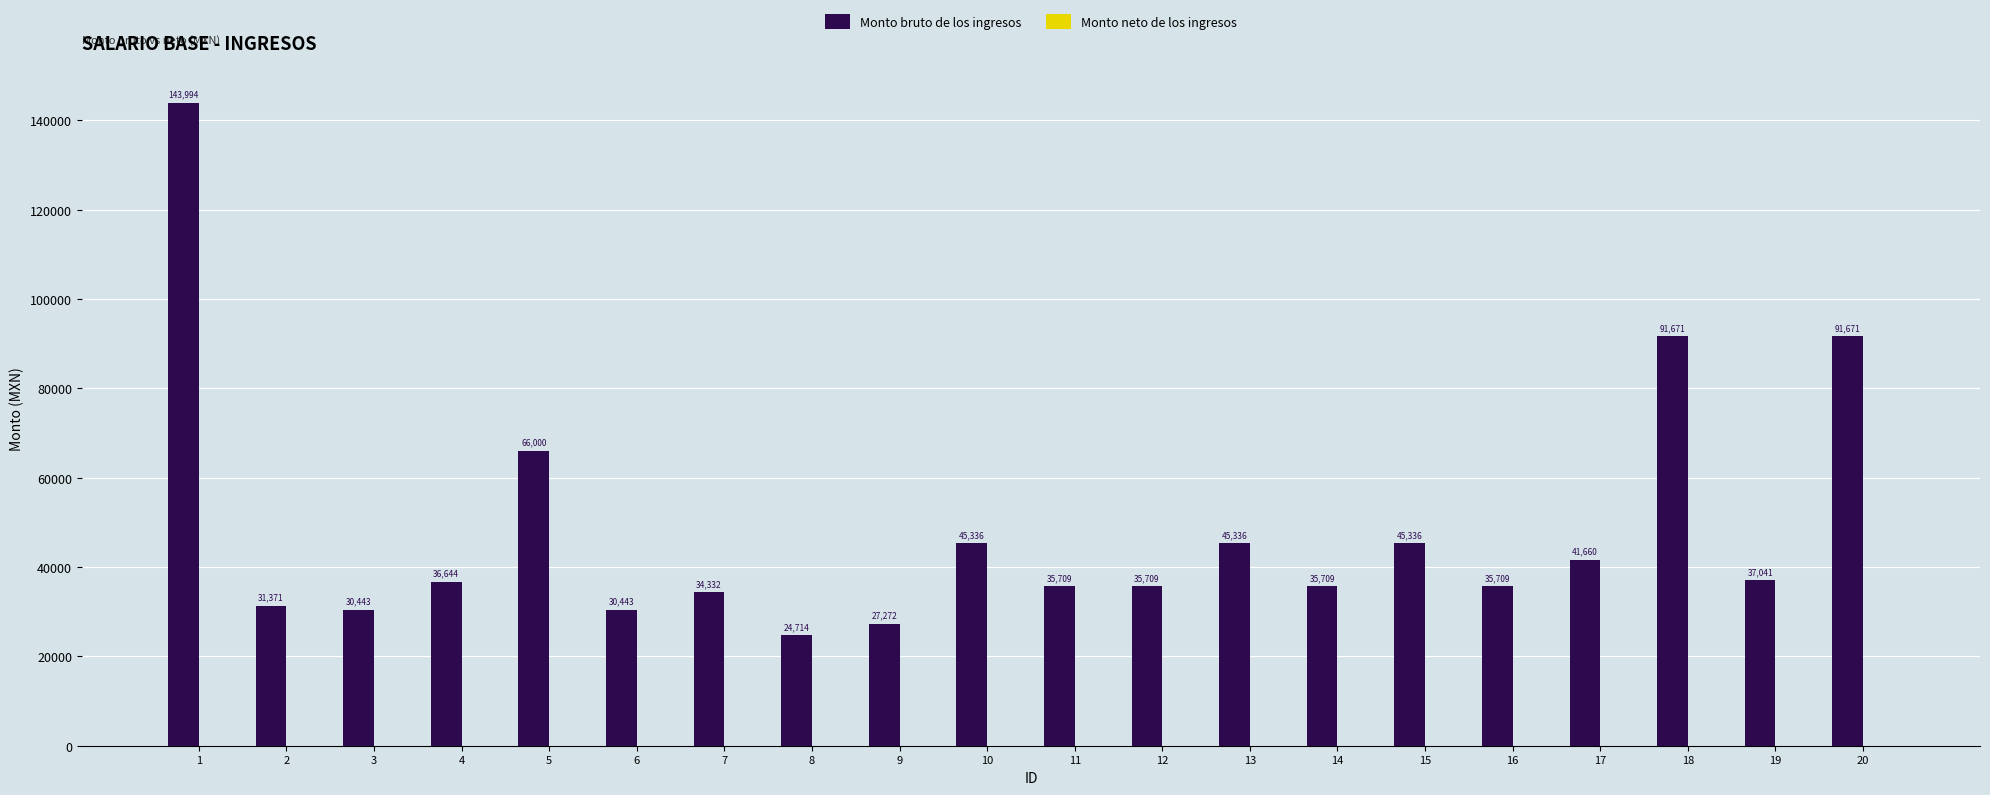

How many bars are there in total?

20